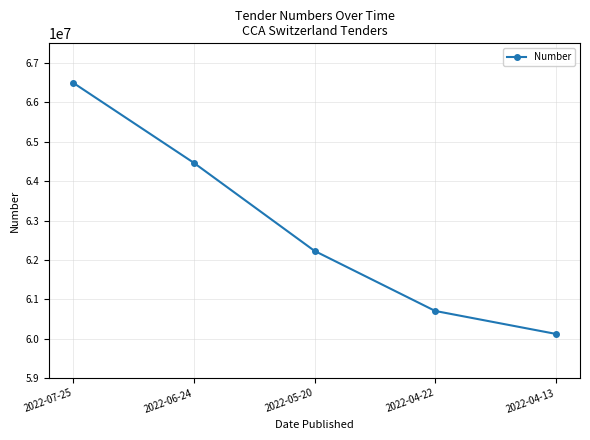

What is the sum of all values?

314019878